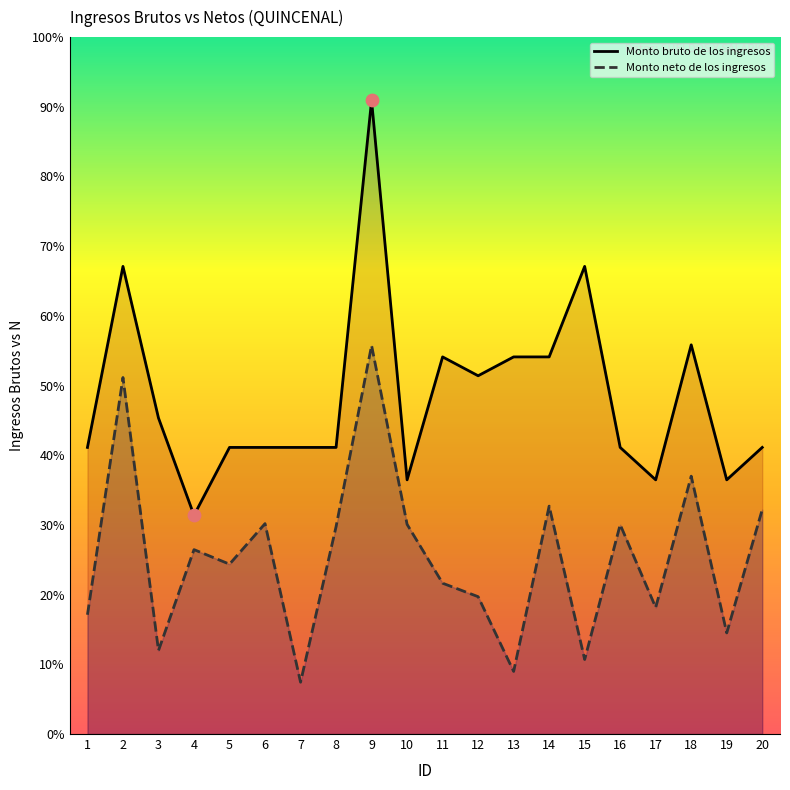

Which series reaches the minimum Y coordinate?

Monto neto de los ingresos